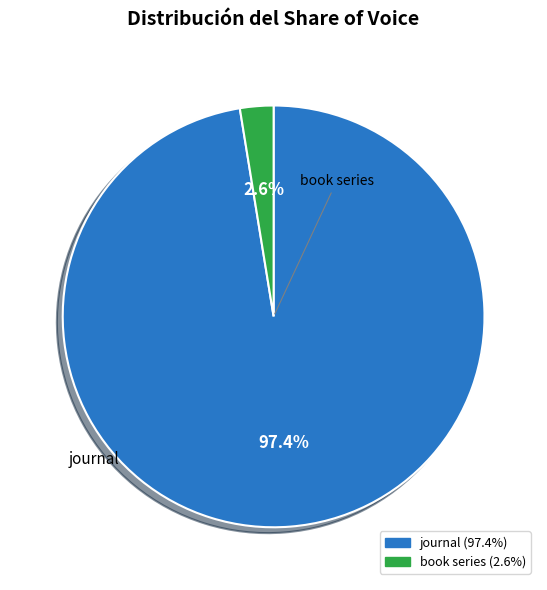

Rank the categories by value from lowest to highest.

book series, journal